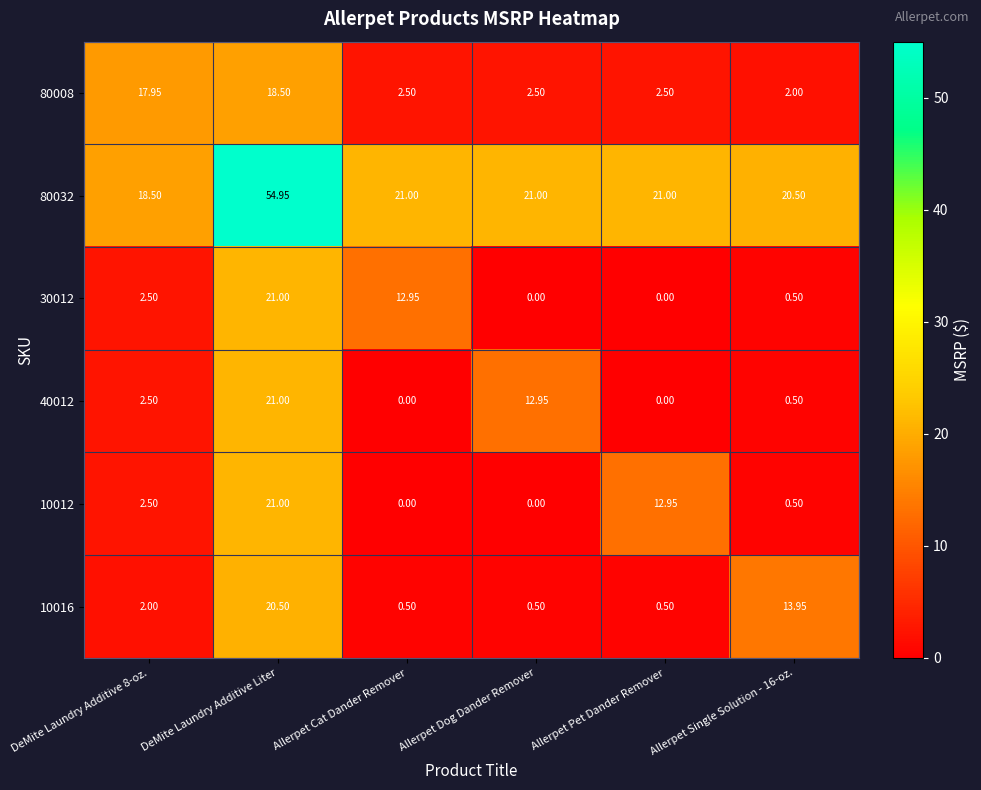

Is the value of 80008 at DeMite Laundry Additive 8-oz. greater than the value of 40012 at Allerpet Dog Dander Remover?

Yes